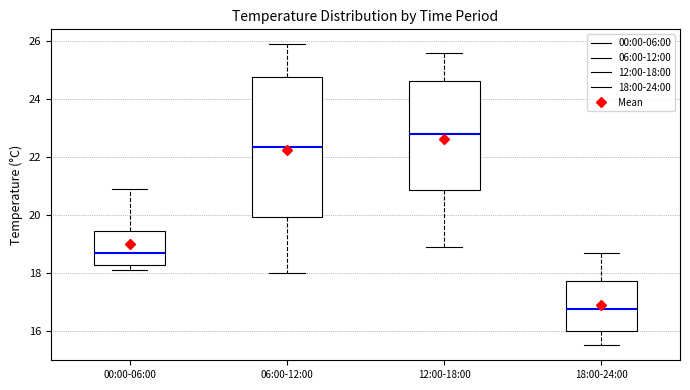

Which box is the tallest, from its lower edge to its upper edge?

06:00-12:00